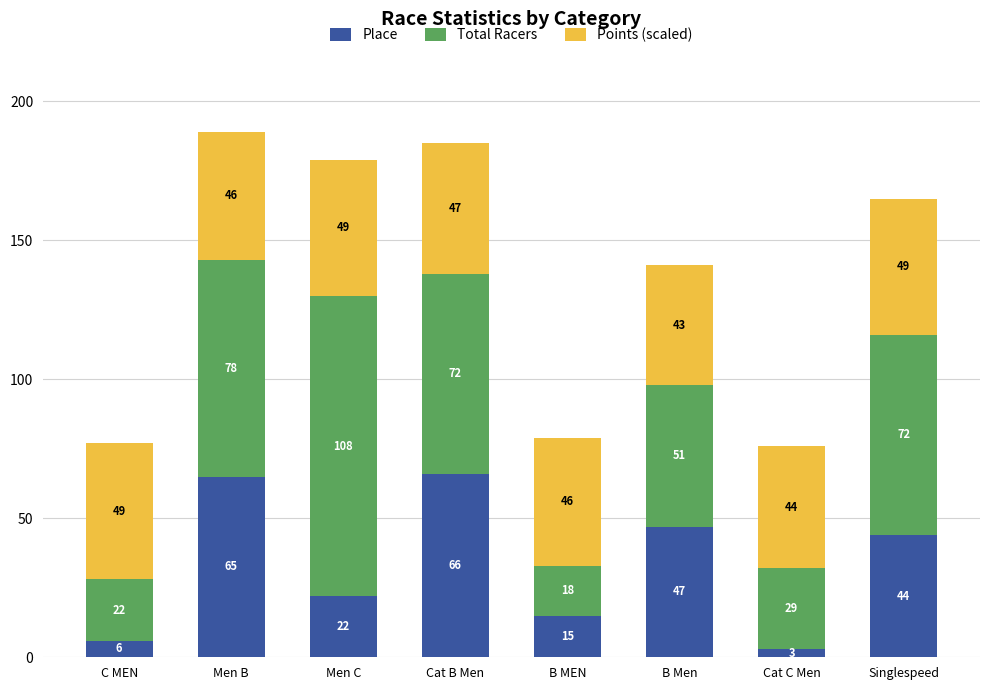

Which category has the highest value in the Place series?

Cat B Men